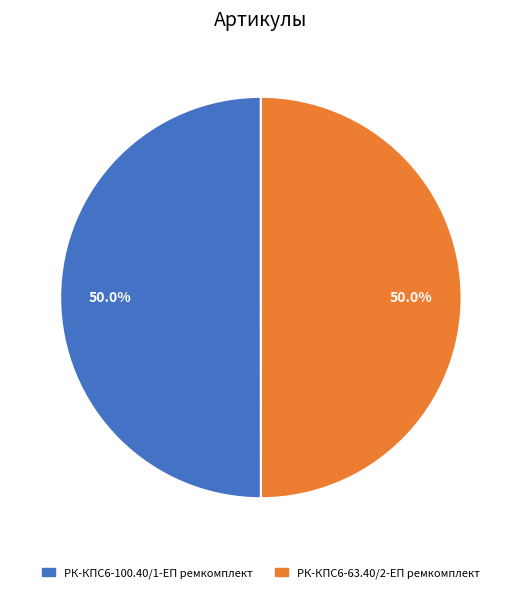

The РК-КПС6-100.40/1-ЕП ремкомплект slice represents 50% of the pie. True or false?

True